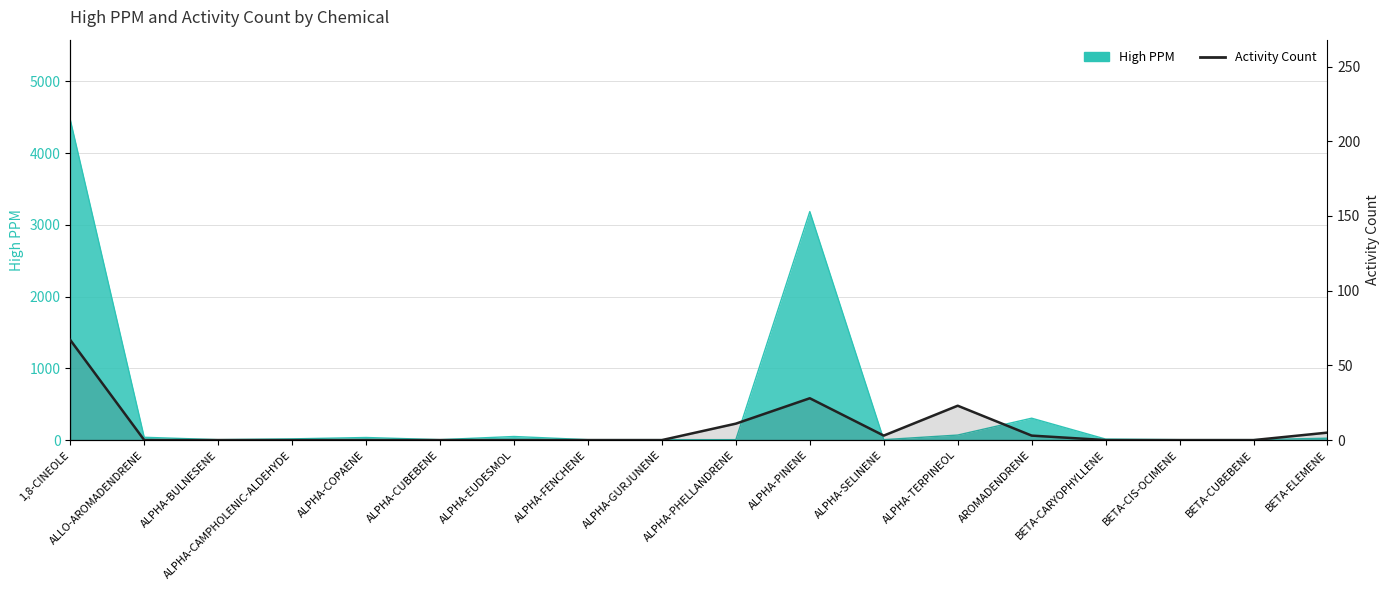

What is the label of the 5th point from the left?

ALPHA-COPAENE